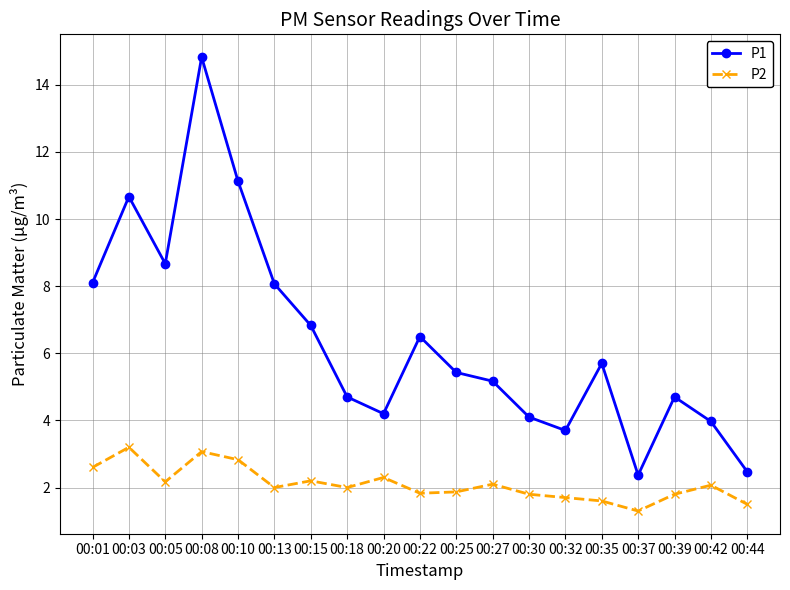

What is the value of the P2 point at the 3rd from the left?

2.2